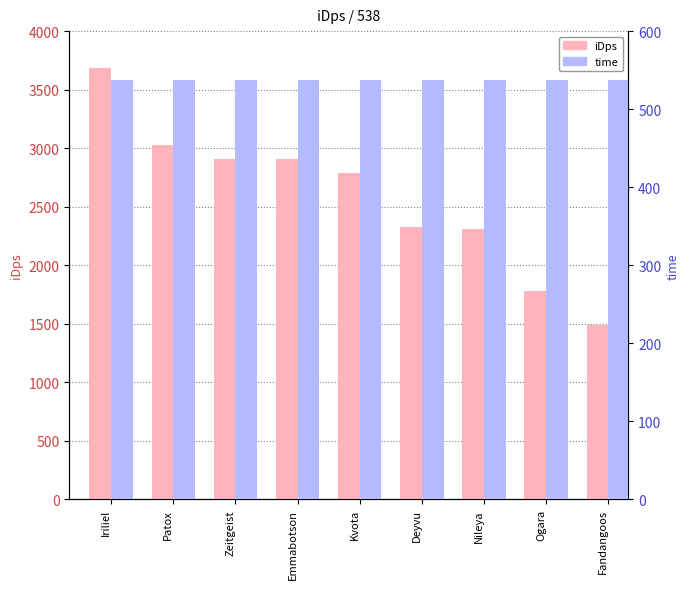

What is the label of the 8th bar from the left?

Ogara